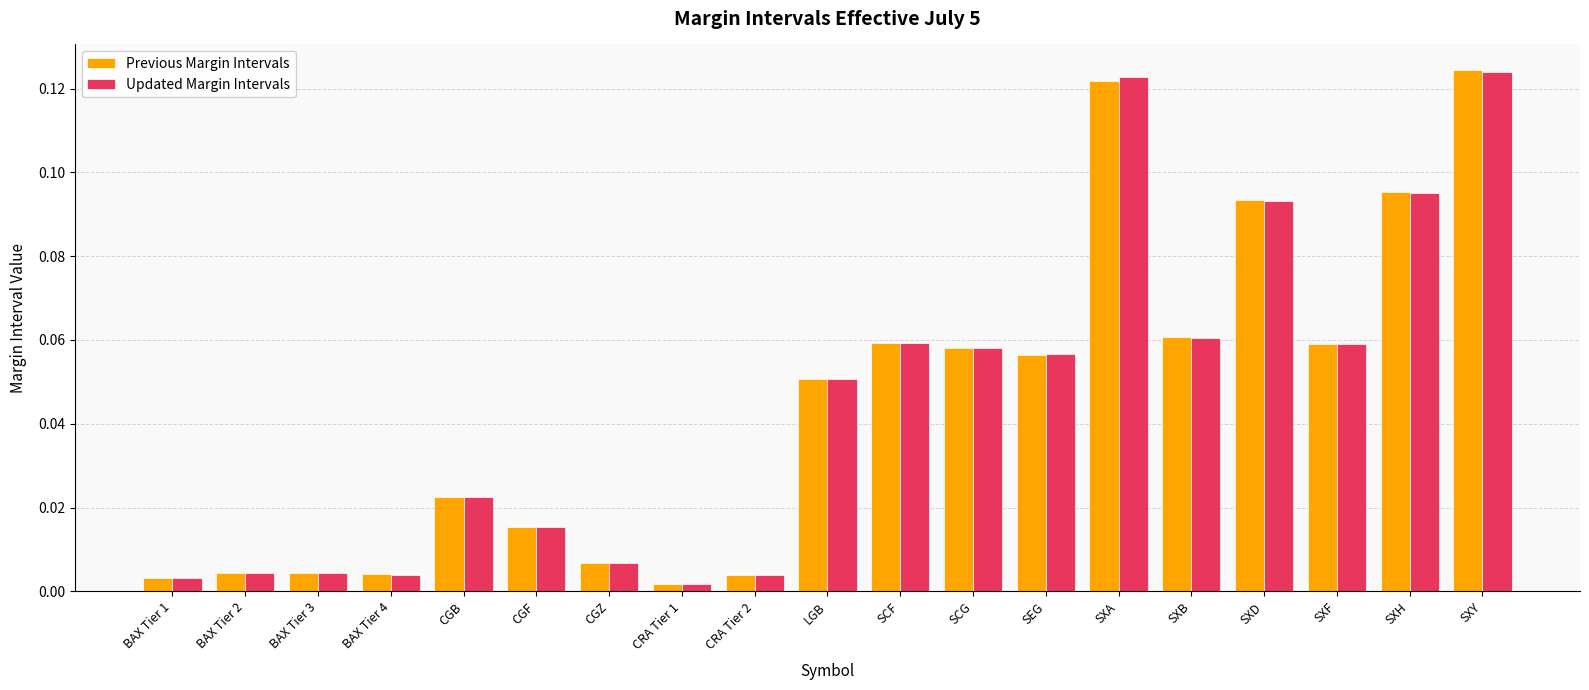

What is the label of the 16th bar from the left?

SXD